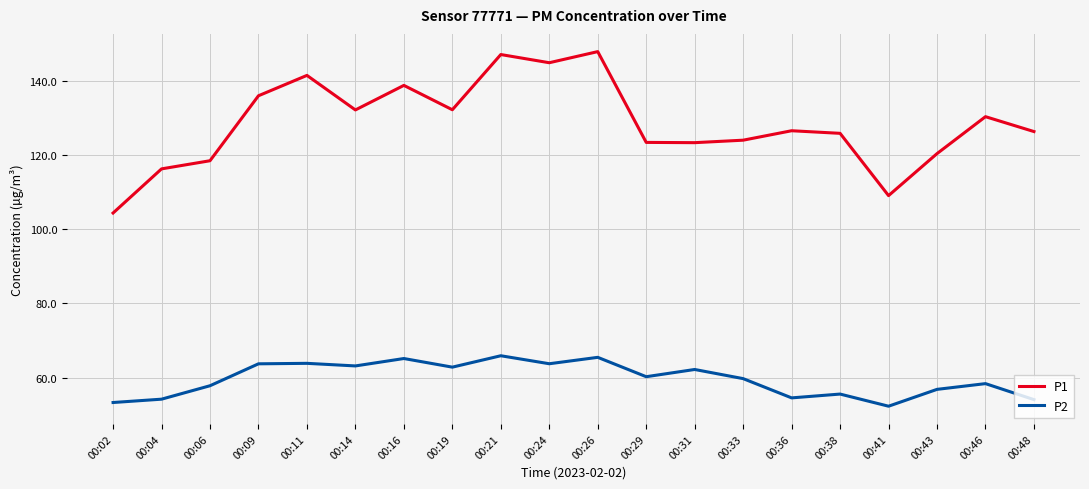

What are all the series names shown in the legend?

P1, P2